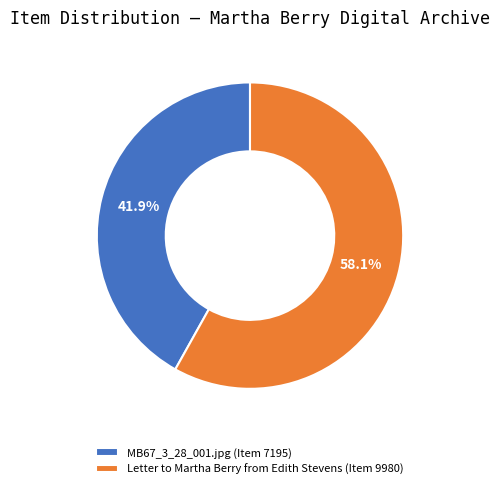

What is the total percentage of Letter to Martha Berry from Edith Stevens (Item 9980) and MB67_3_28_001.jpg (Item 7195)?

100.0%